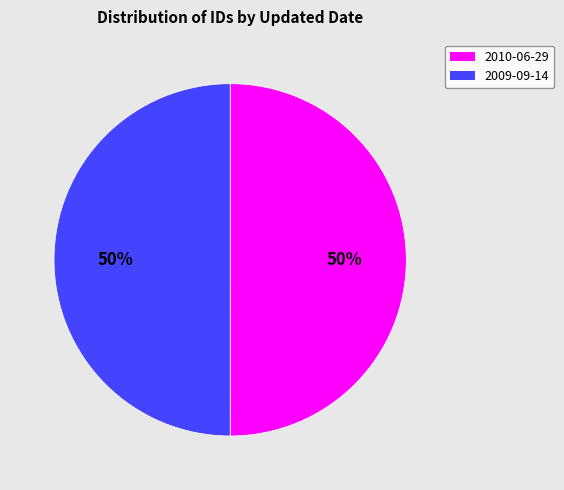

To the nearest percent, what is the combined percentage of 2009-09-14 and 2010-06-29?

100%